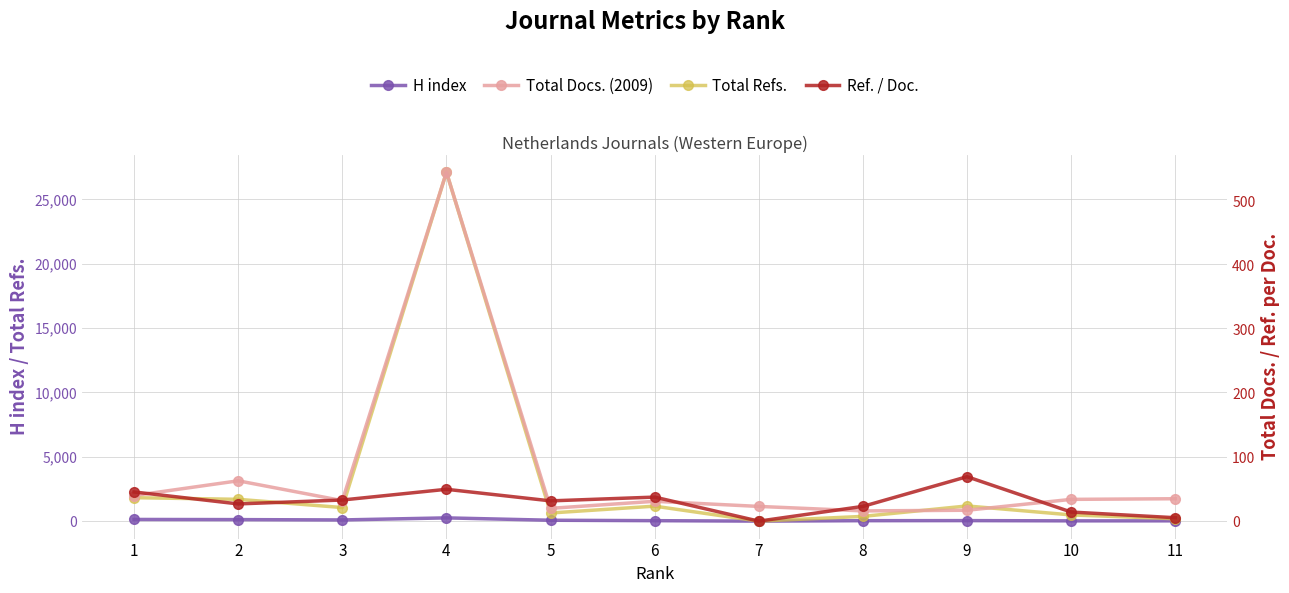

Where is Ref. / Doc. nearest to the value 34?

3